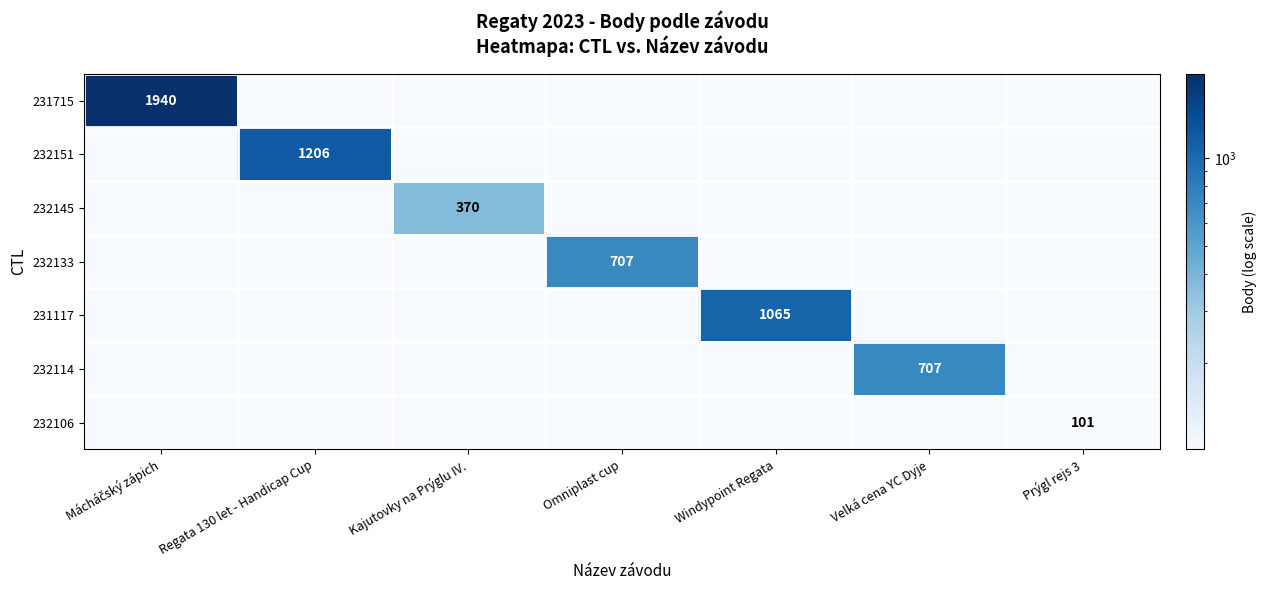

The value of 232133 at Omniplast cup is 1122.9. True or false?

False